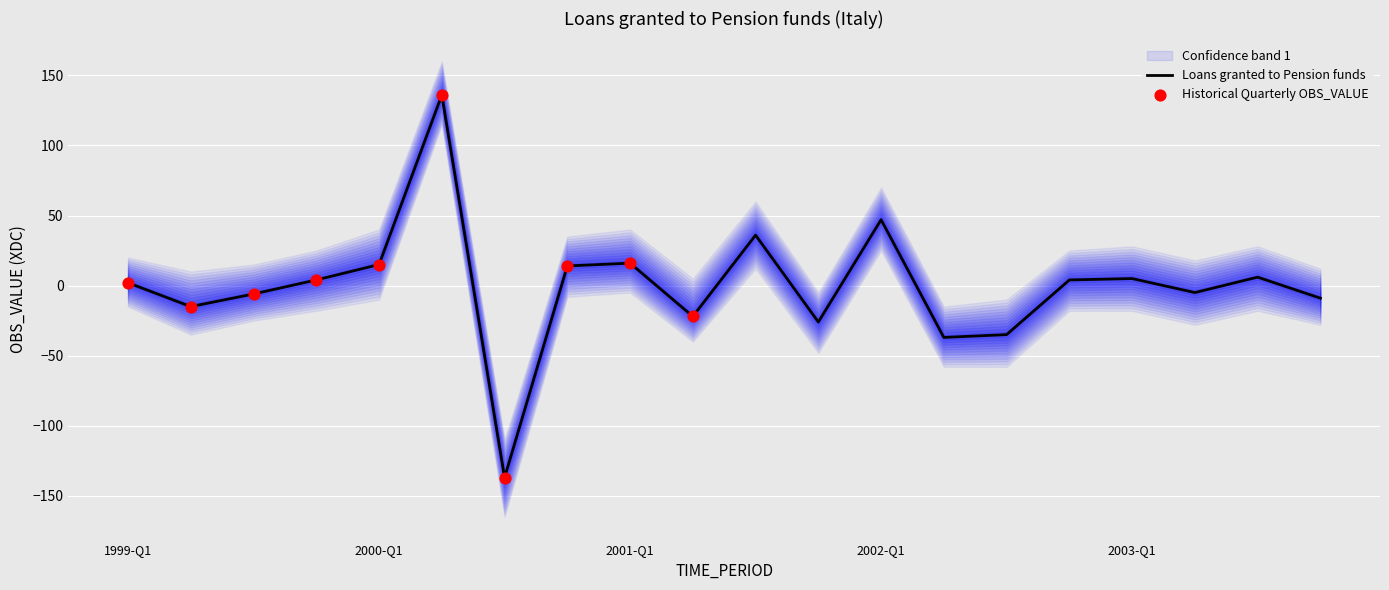

What is the lowest value of the Loans granted to Pension funds series?

-137